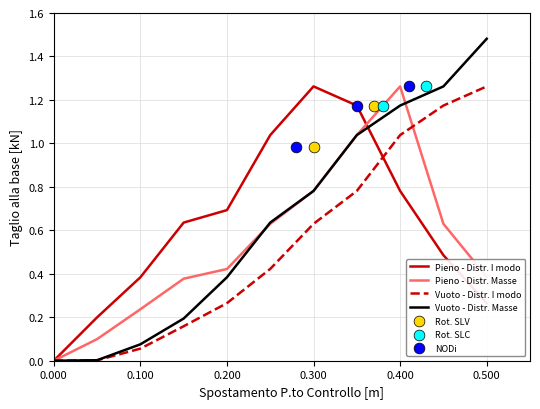

True or false: Pieno - Distr. Masse has a value of 0.3 at 0.100.

False